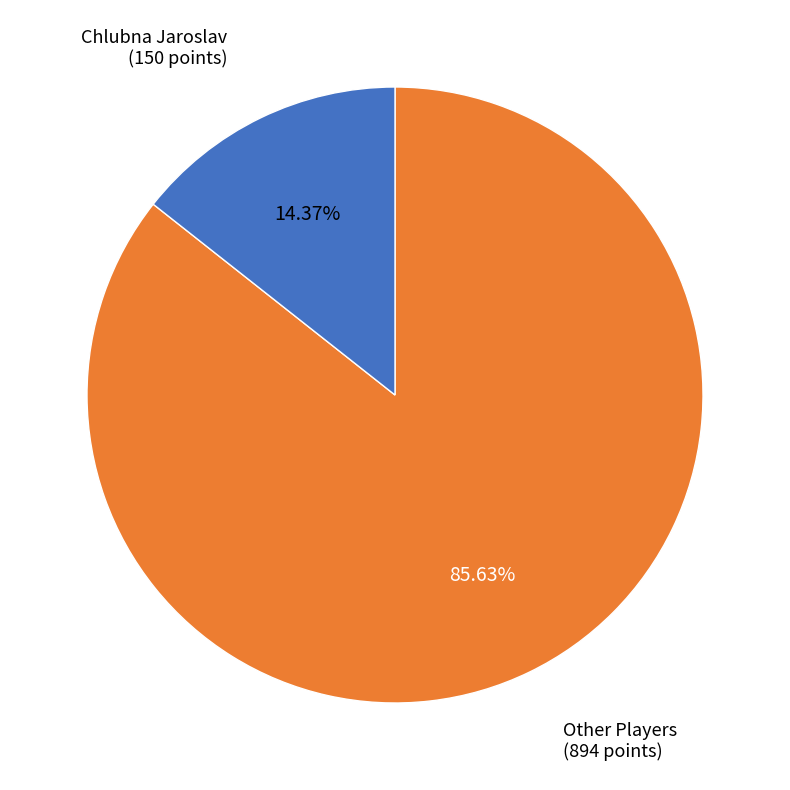

Is there a majority slice in this chart?

Yes